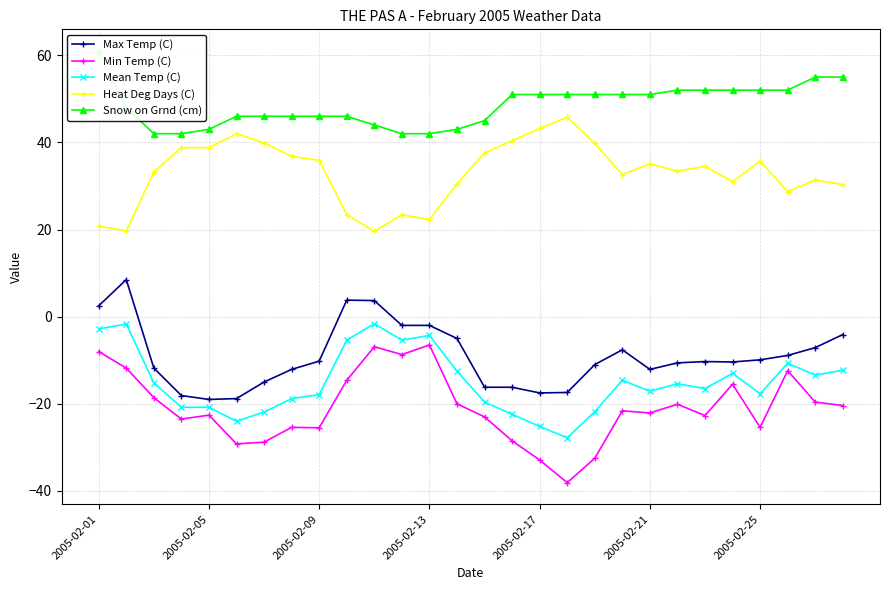

What is the minimum value for Heat Deg Days (C)?

19.6